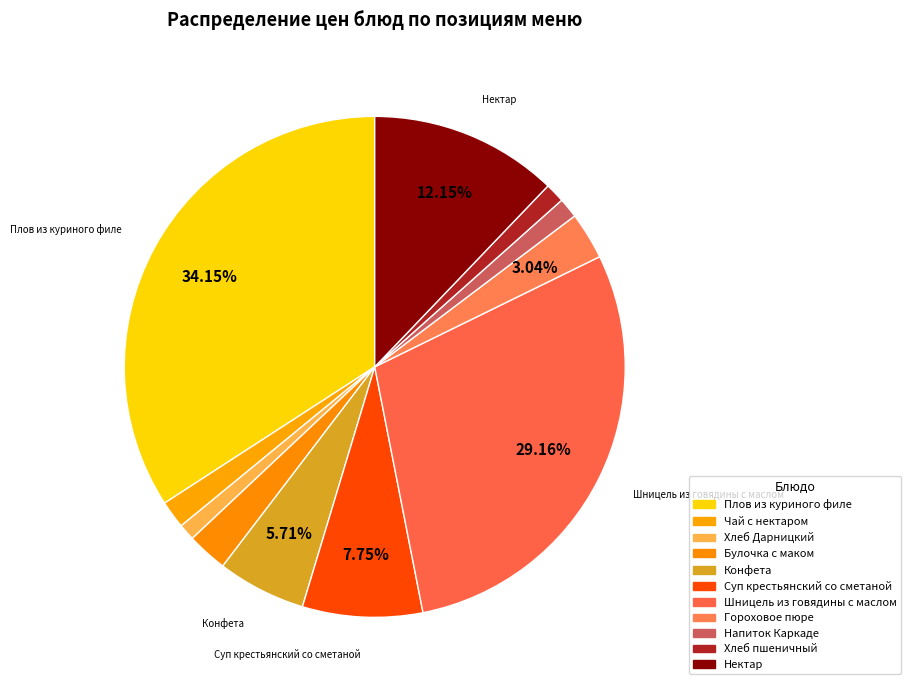

To the nearest percent, what is the difference between the largest and smallest slice percentages?

33%